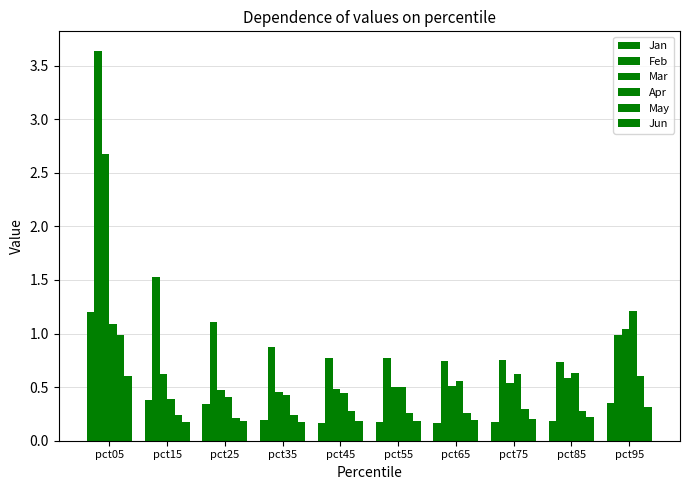

What is the total value across all series at pct95?

4.5